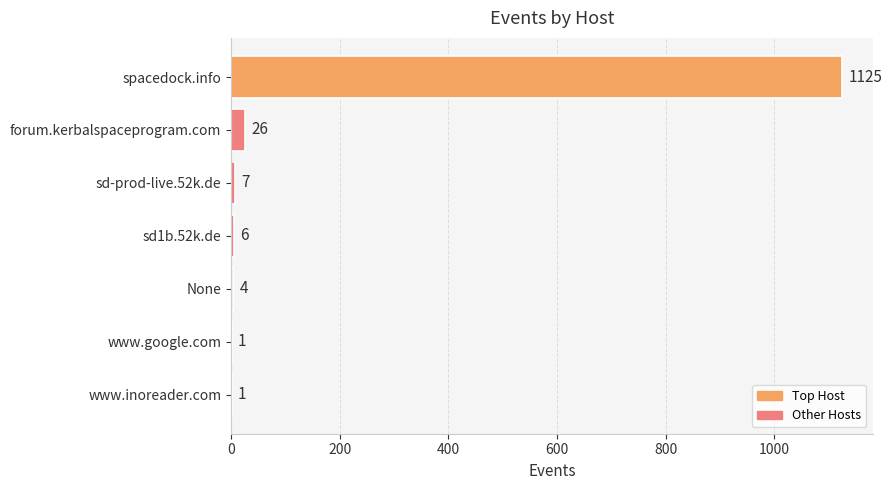

Reading top to bottom, transcribe all the data shown in this chart.

spacedock.info=1125	forum.kerbalspaceprogram.com=26	sd-prod-live.52k.de=7	sd1b.52k.de=6	None=4	www.google.com=1	www.inoreader.com=1